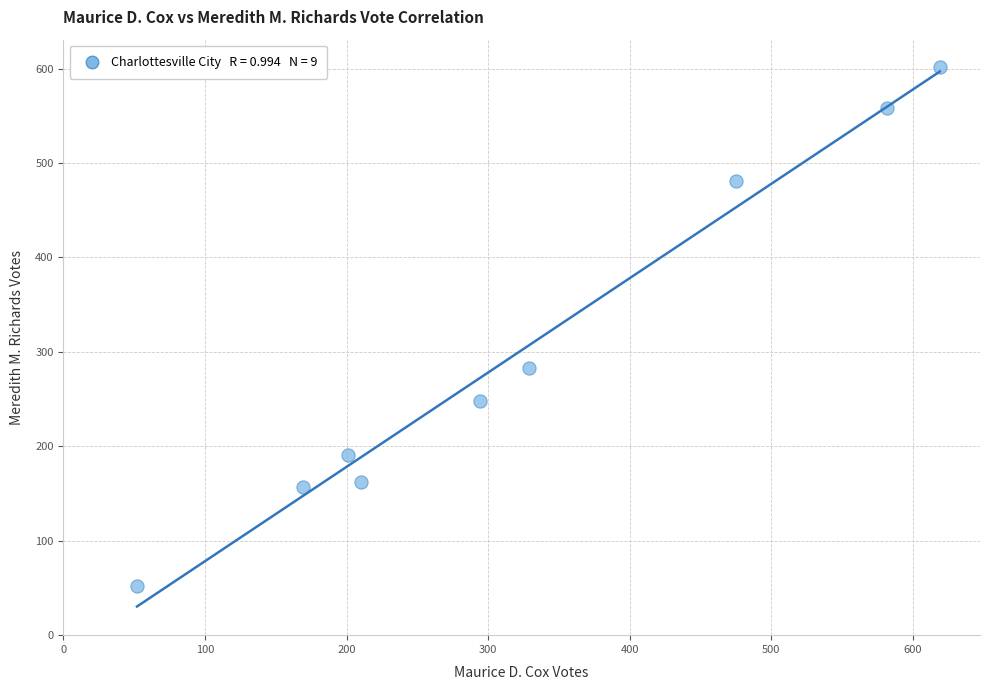

What is the average Y value?

304